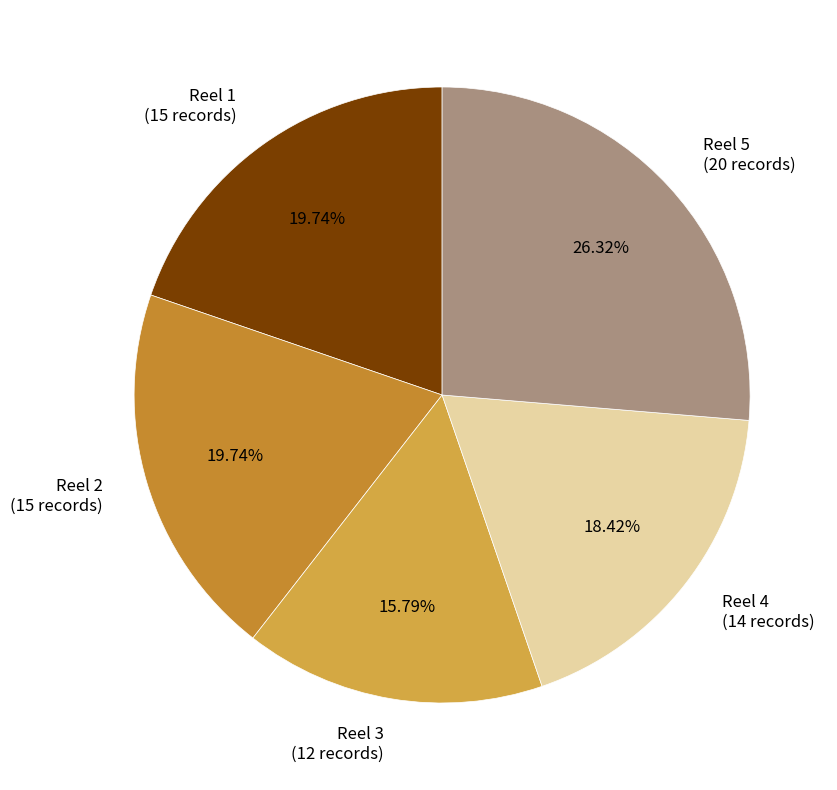

Which category has the smallest portion of the pie?

Reel 3